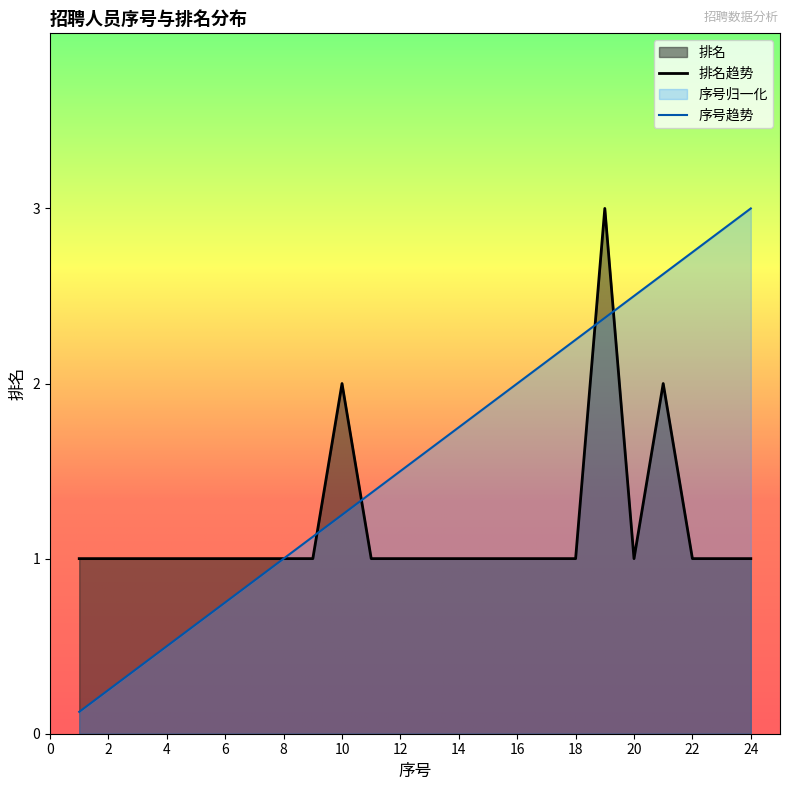

What is the highest value of the 序号 series?

3.0